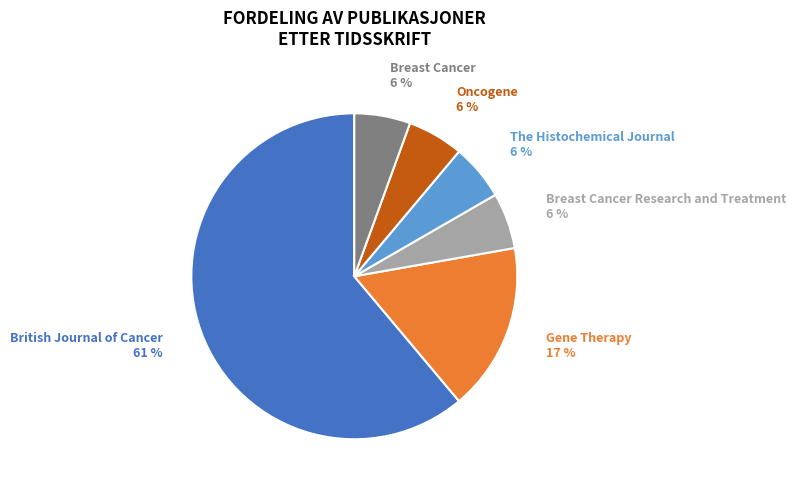

To the nearest percent, what is the average slice percentage?

17%